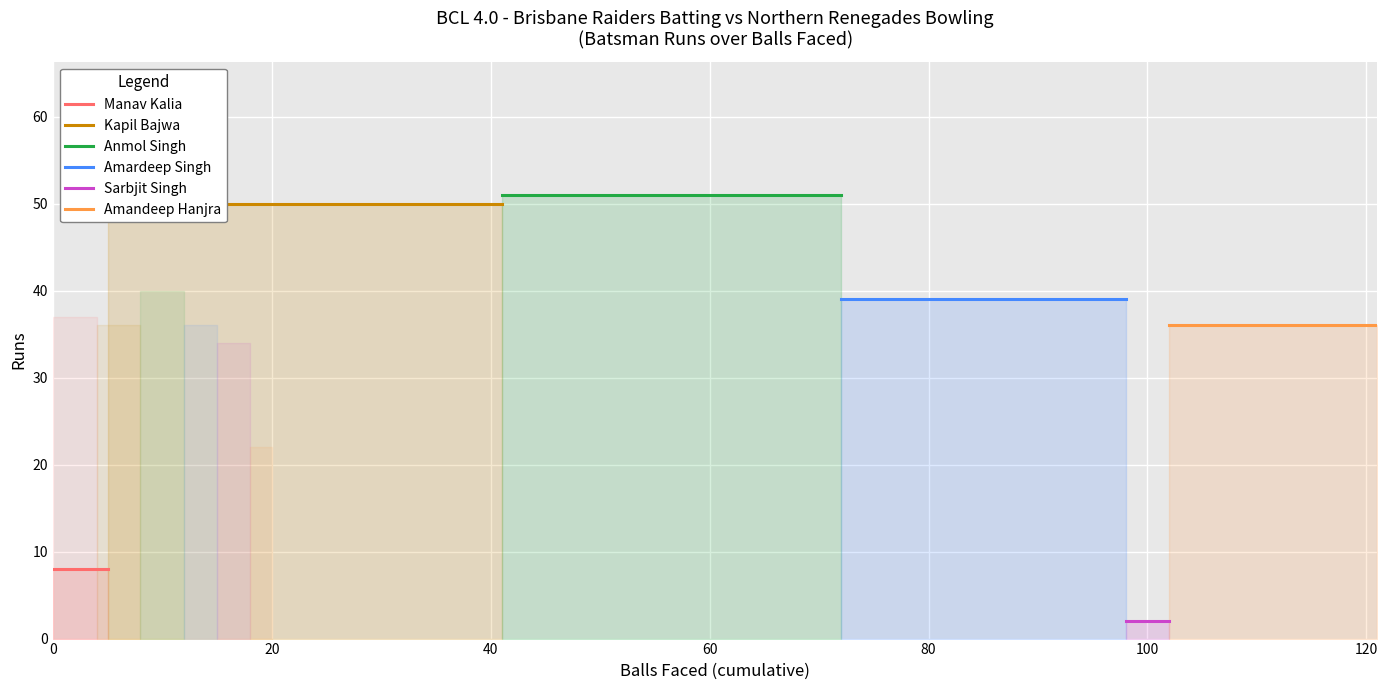

What is the average value of the Kapil Bajwa series?

50